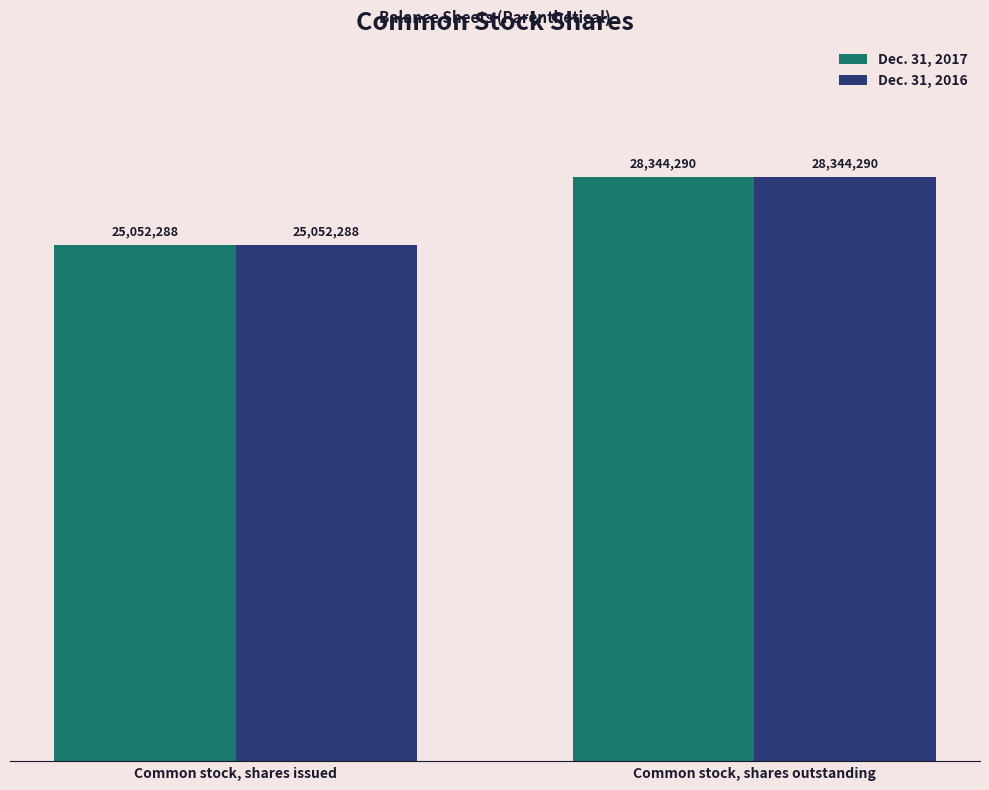

Are the bars horizontal?

No